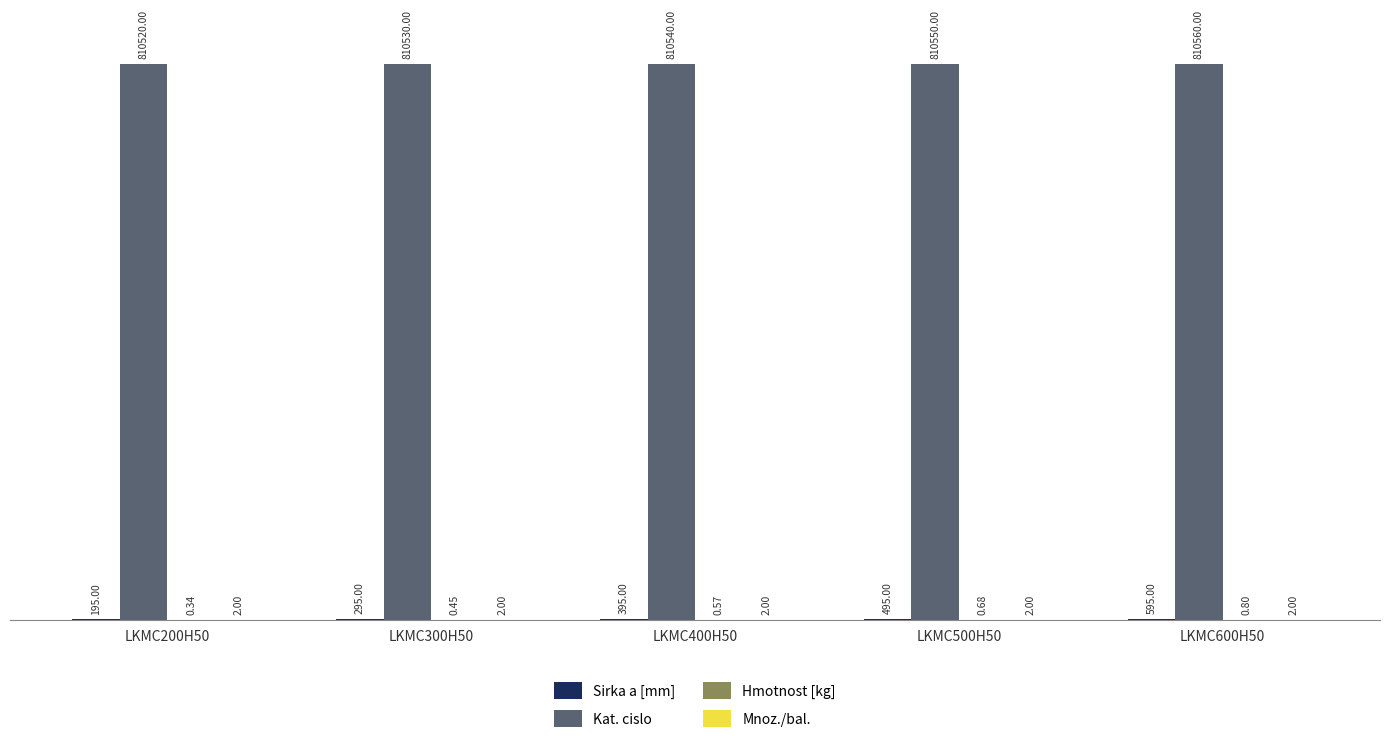

Which series has the largest total across all categories?

Kat. cislo